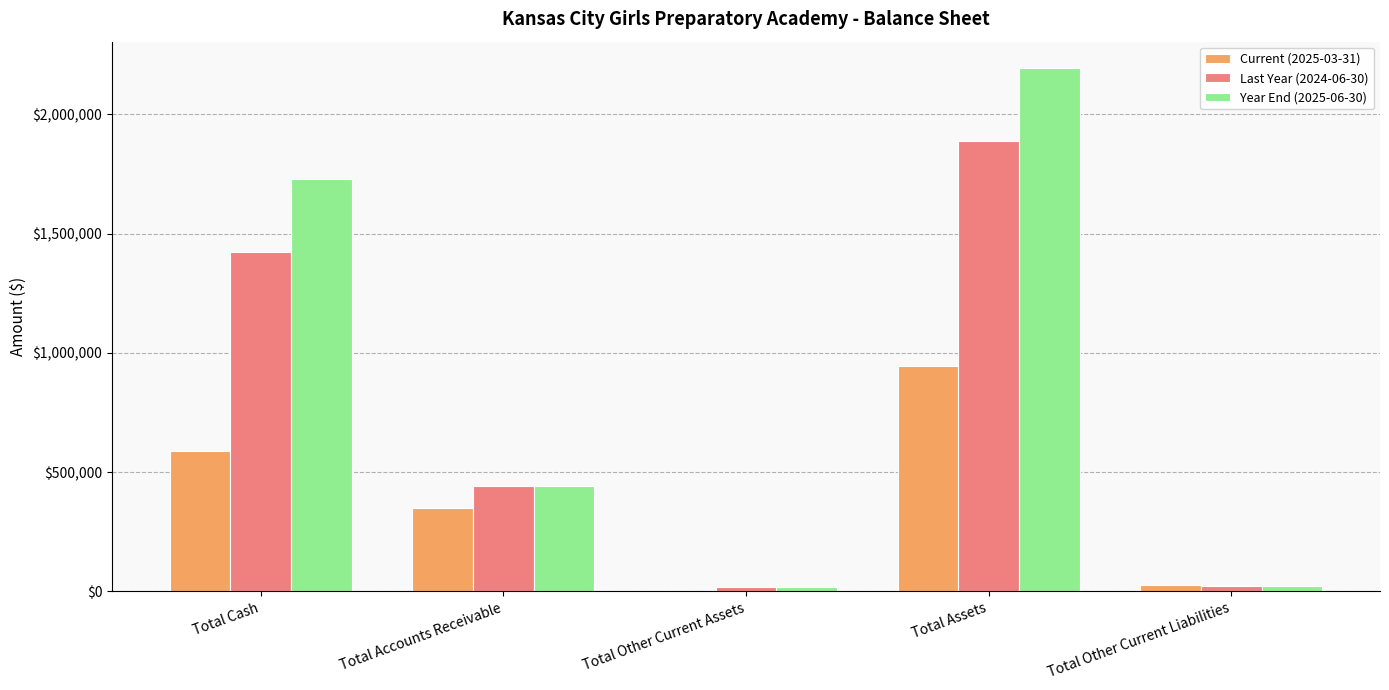

Count the number of categories in the chart.

5